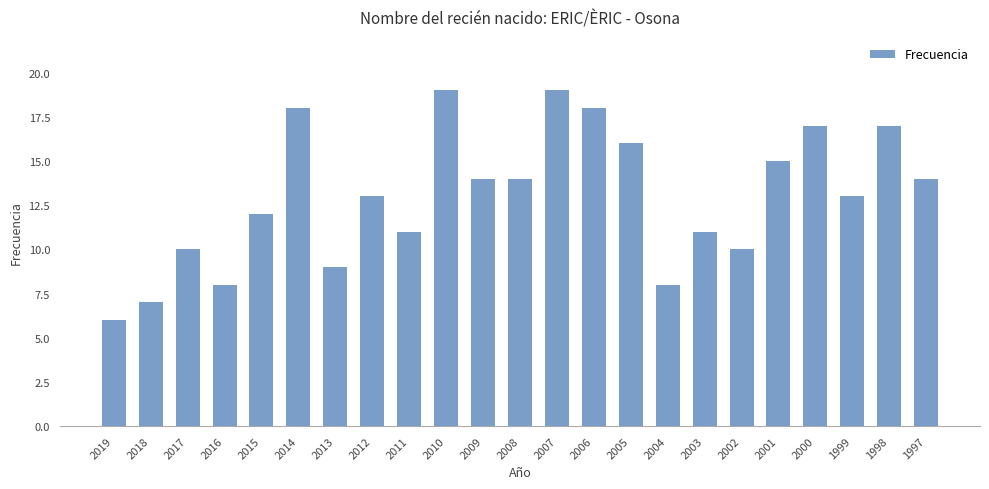

True or false: the data shows 5 at 2003.

False